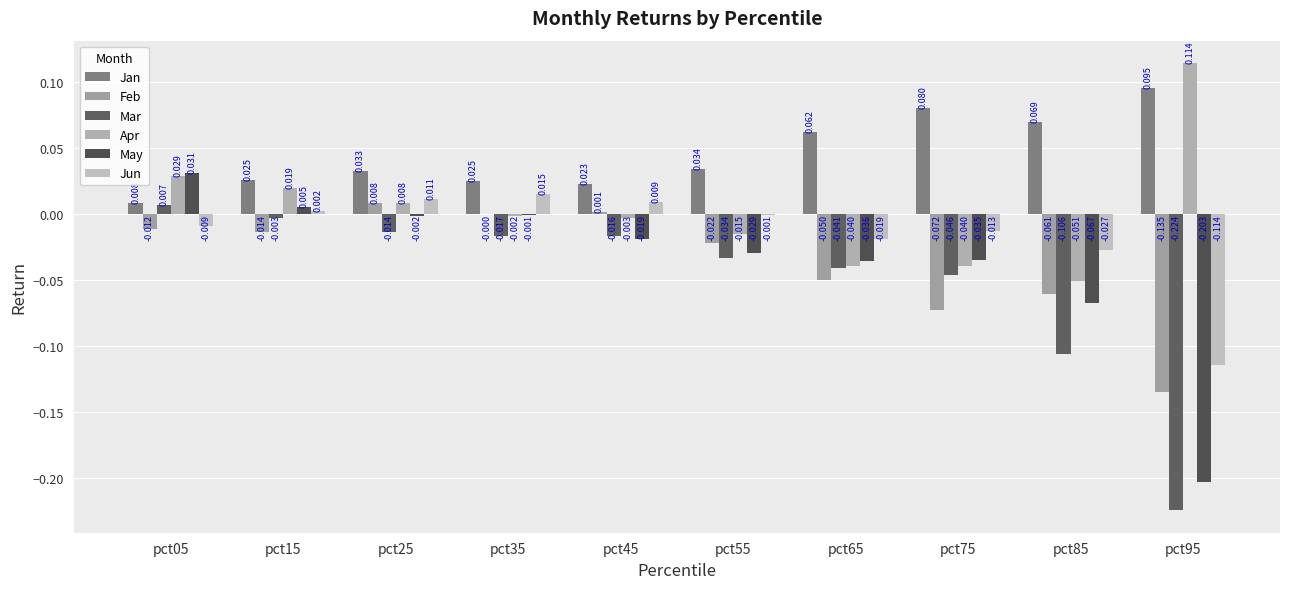

Where is May nearest to the value 0?

pct35